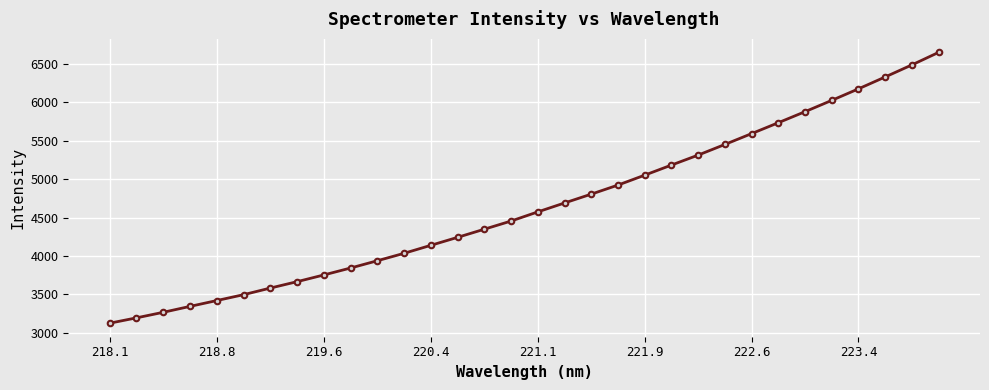

True or false: the data has more than 2 interior local peaks.

False